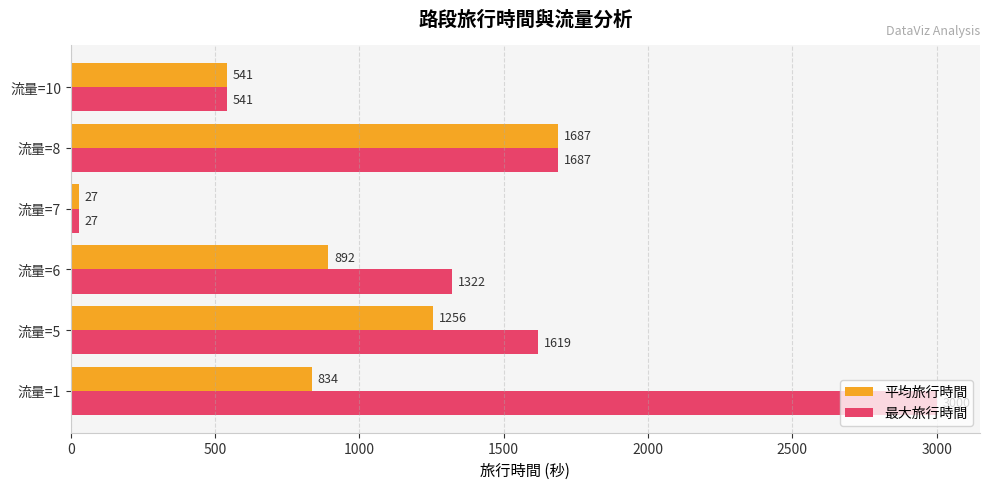

What is the total value across all series at 流量=10?

1082.0